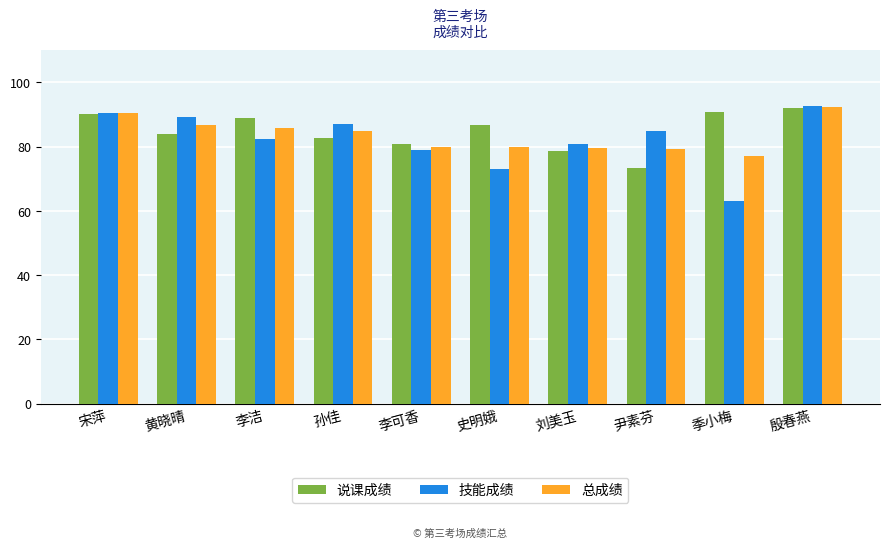

How many groups of bars are there?

10